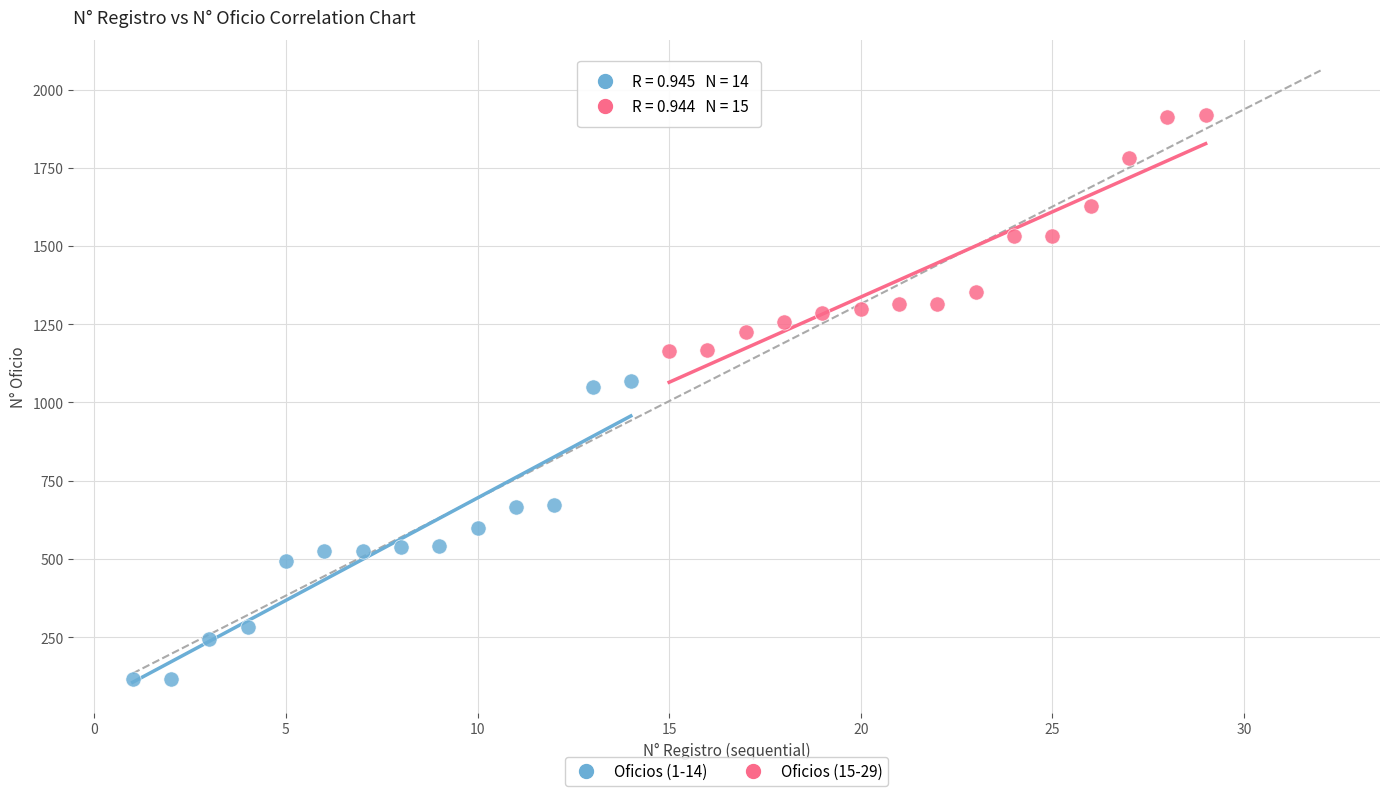

Which series reaches the minimum Y coordinate?

Oficios (1-14)